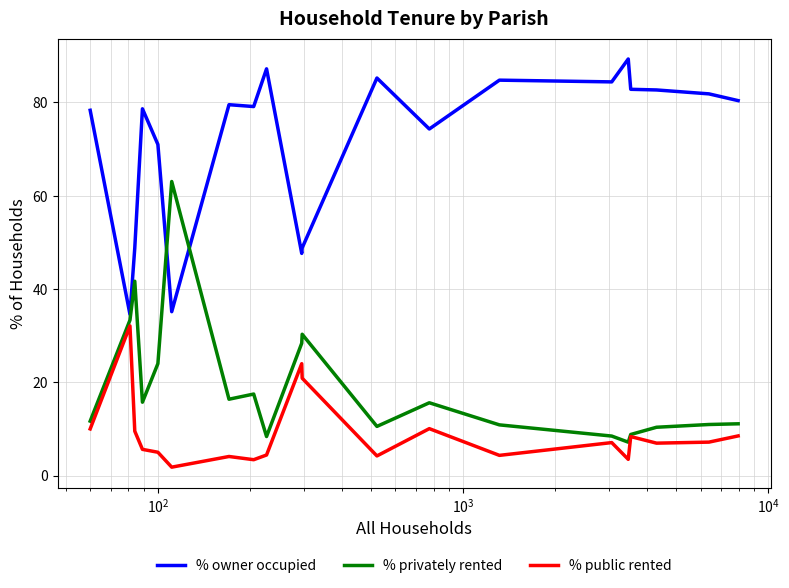

What is the sum of all % public rented values?

180.9